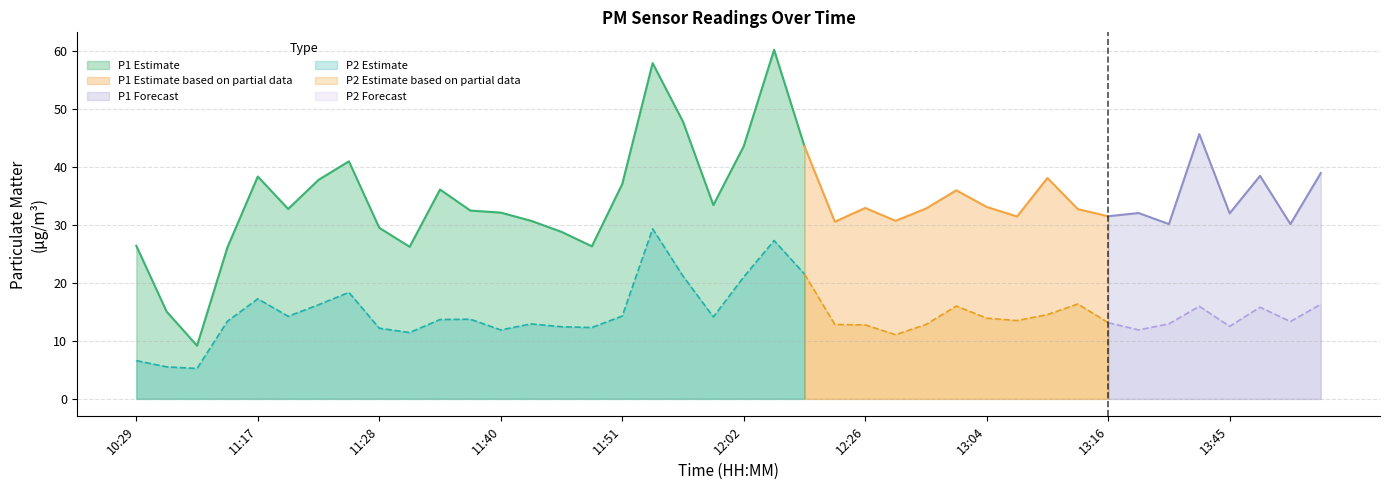

What is the maximum value shown in the chart?

60.2